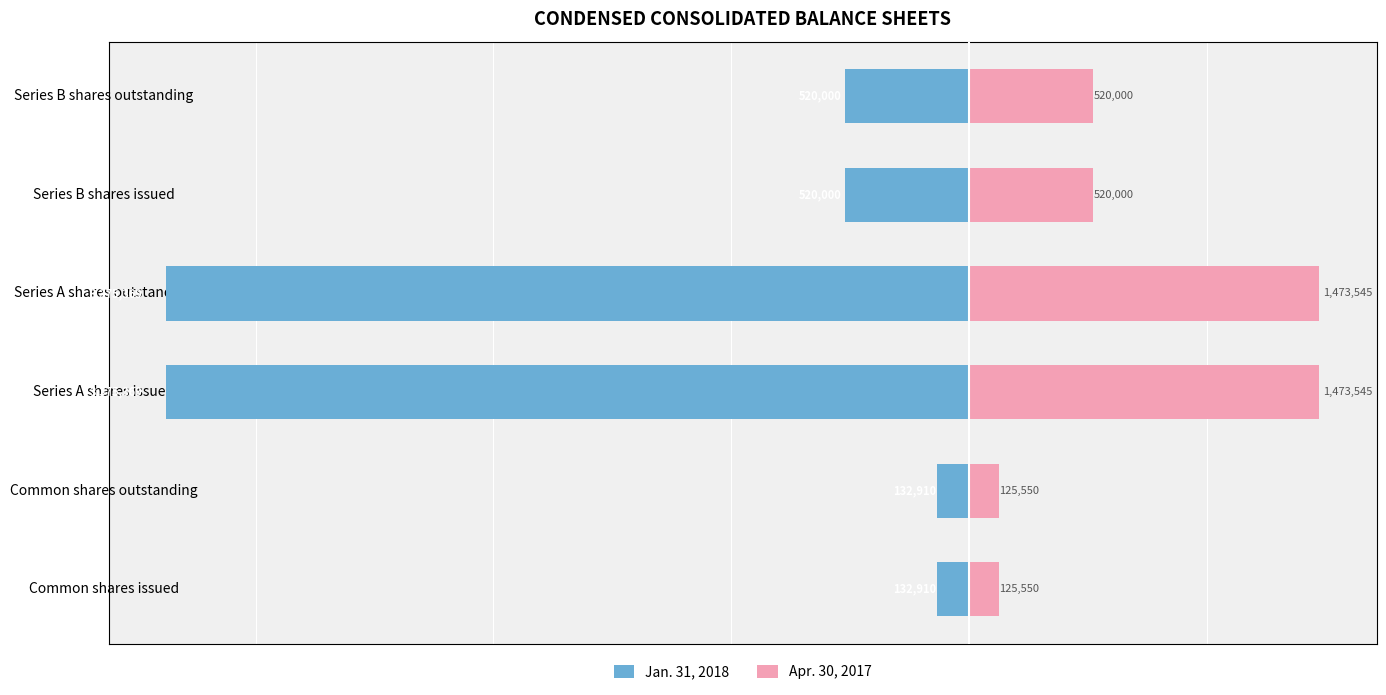

Reading right to left, list all the values displayed in this chart.

Jan. 31, 2018: -520000	-520000	-3375369	-3375369	-132910	-132910
Apr. 30, 2017: 520000	520000	1473545	1473545	125550	125550